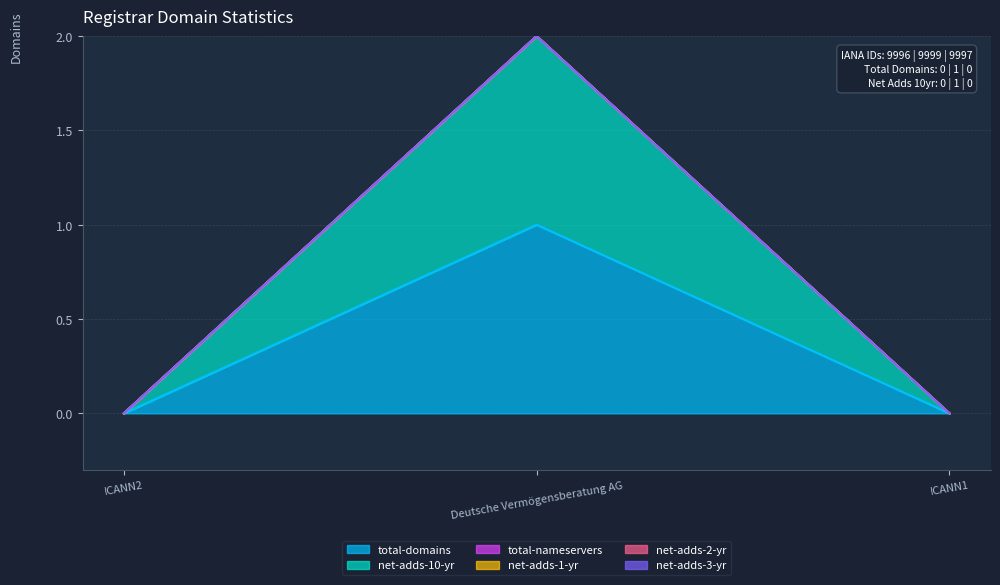

Count the net-adds-10-yr values in the range 0 to 1.

3